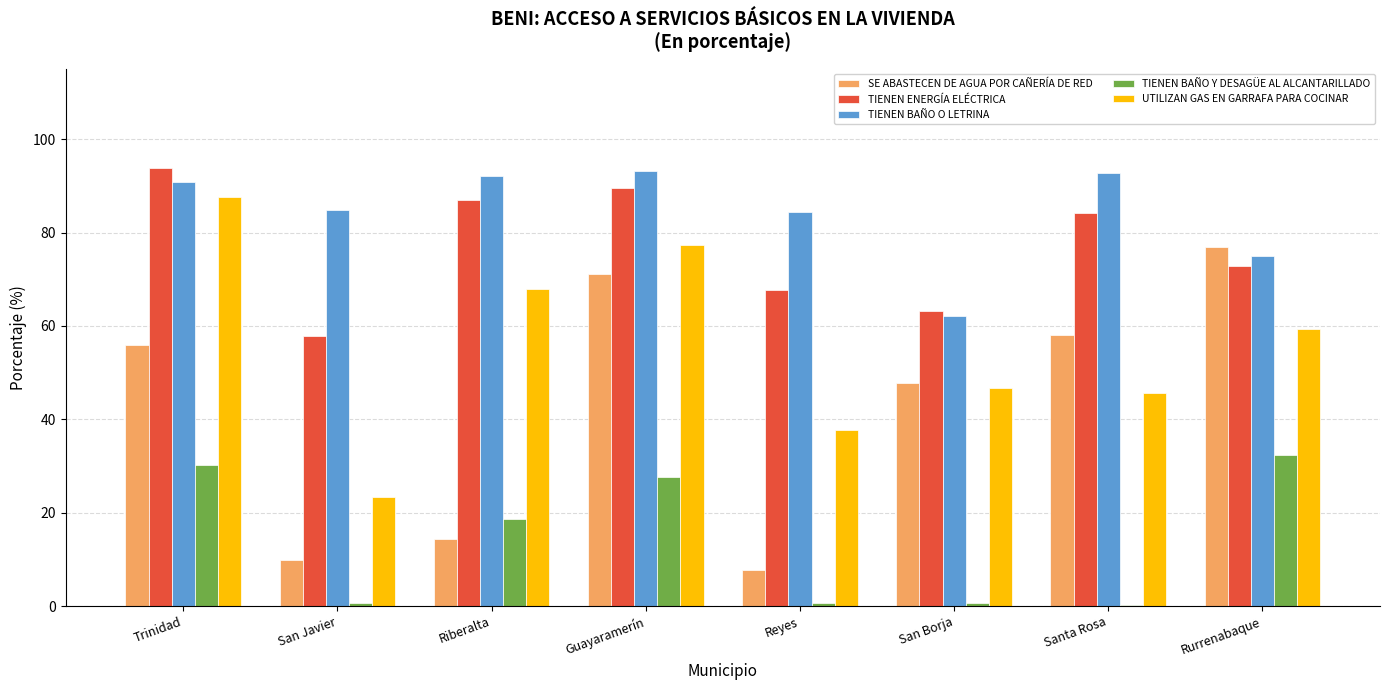

The value of SE ABASTECEN DE AGUA POR CAÑERÍA DE RED at San Javier is 14.5. True or false?

False